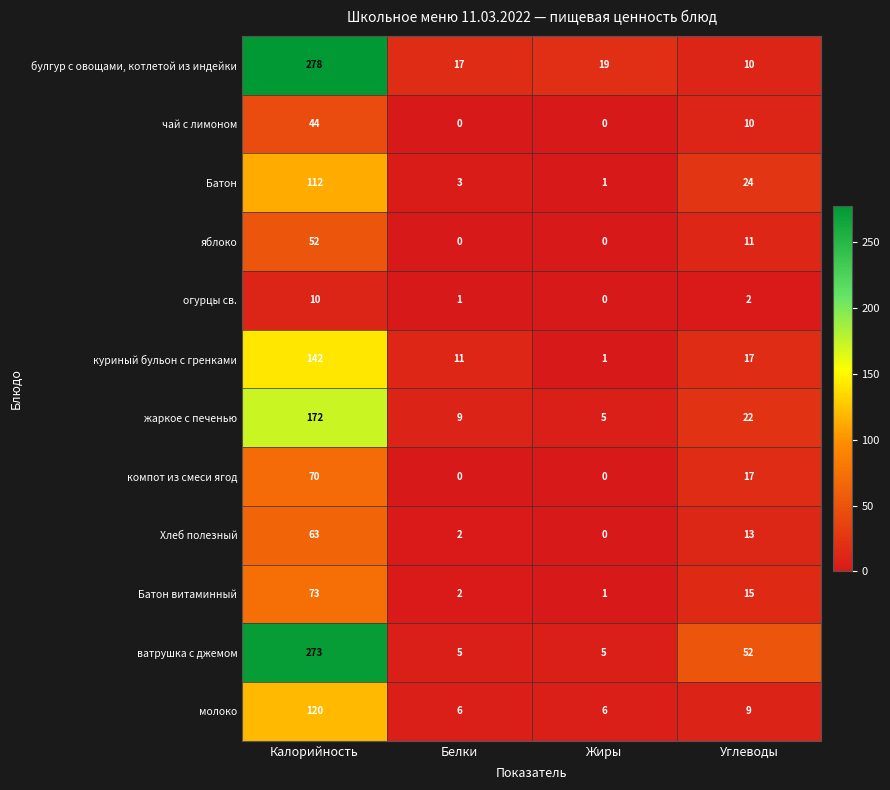

What is the sum of all Хлеб полезный values?

78